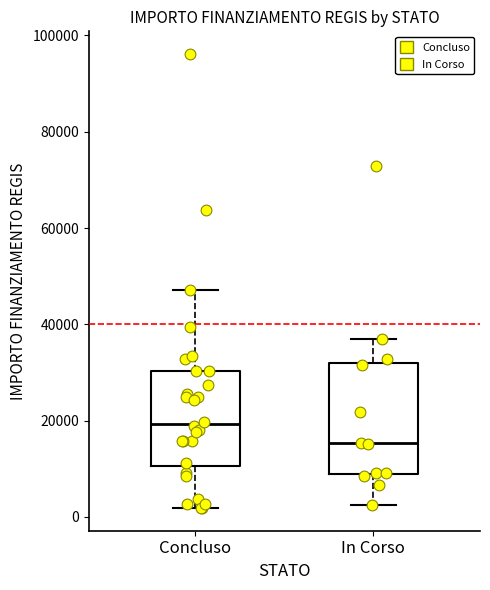

Reading left to right, transcribe this box plot: for each box, give where its median line is, the range the box spans, and where its two whiskers end, as read against the y-axis. The values are not printed on the chart, so give them approximately, as read against the axis.

Concluso: median 20000, box 10000 to 30000, whiskers 2000 to 48000
In Corso: median 16000, box 8000 to 32000, whiskers 2000 to 36000